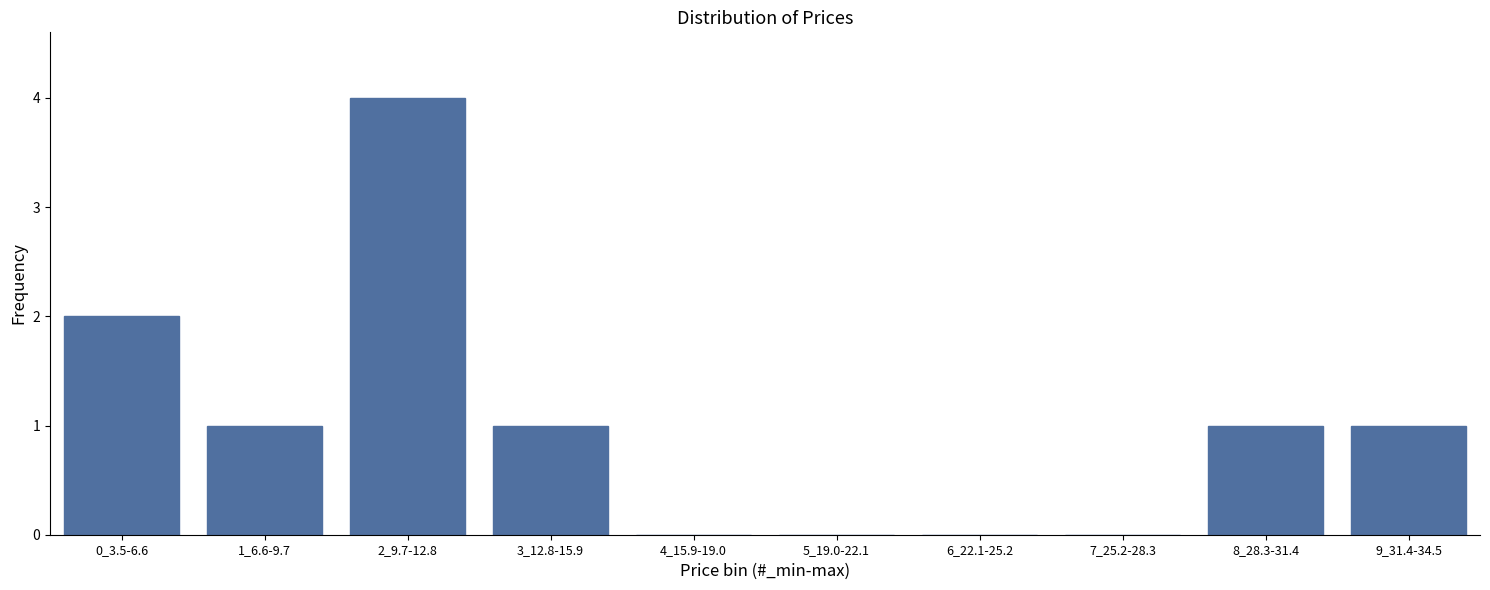

Reading left to right, what are all the values shown in this chart?

0_3.5-6.6=2	1_6.6-9.7=1	2_9.7-12.8=4	3_12.8-15.9=1	4_15.9-19.0=0	5_19.0-22.1=0	6_22.1-25.2=0	7_25.2-28.3=0	8_28.3-31.4=1	9_31.4-34.5=1